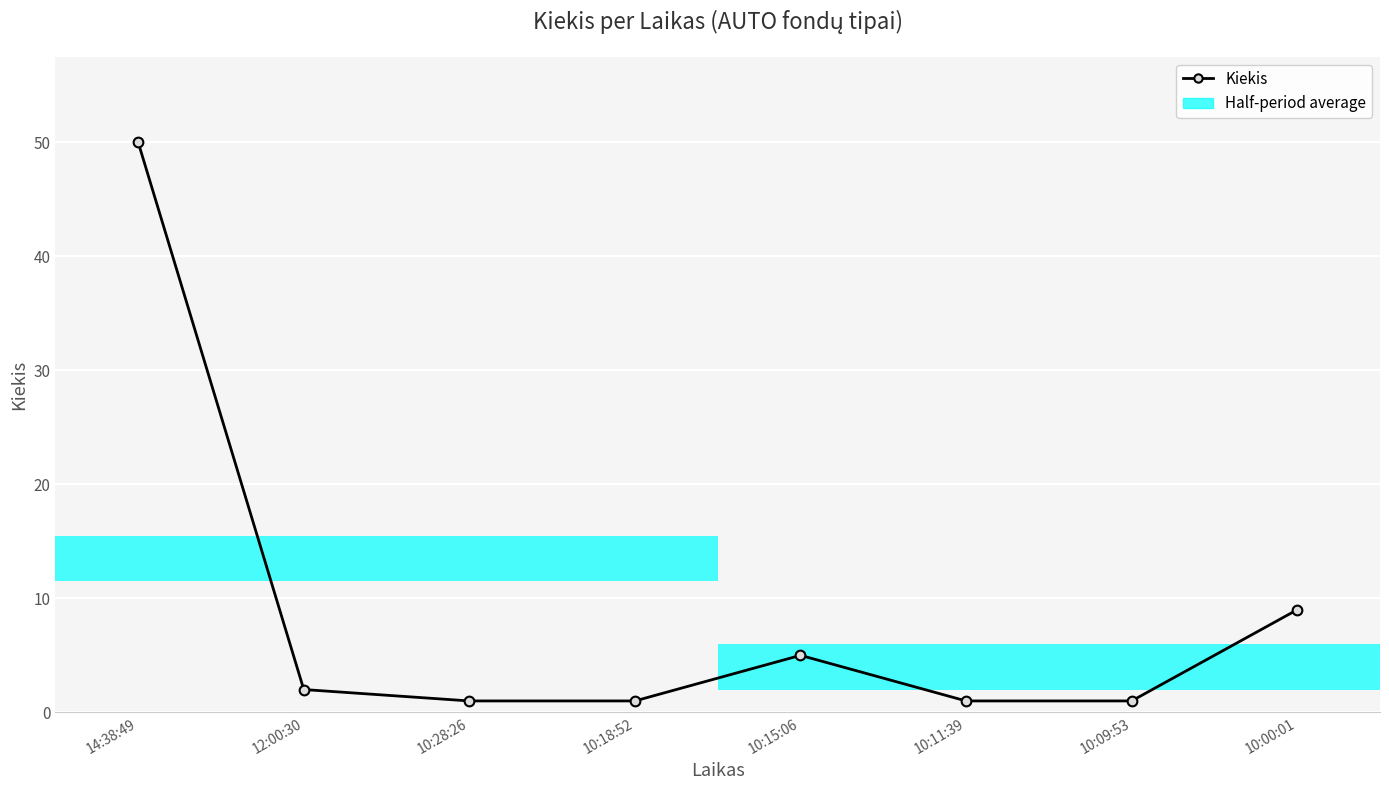

Count the number of values greater than 2.

3